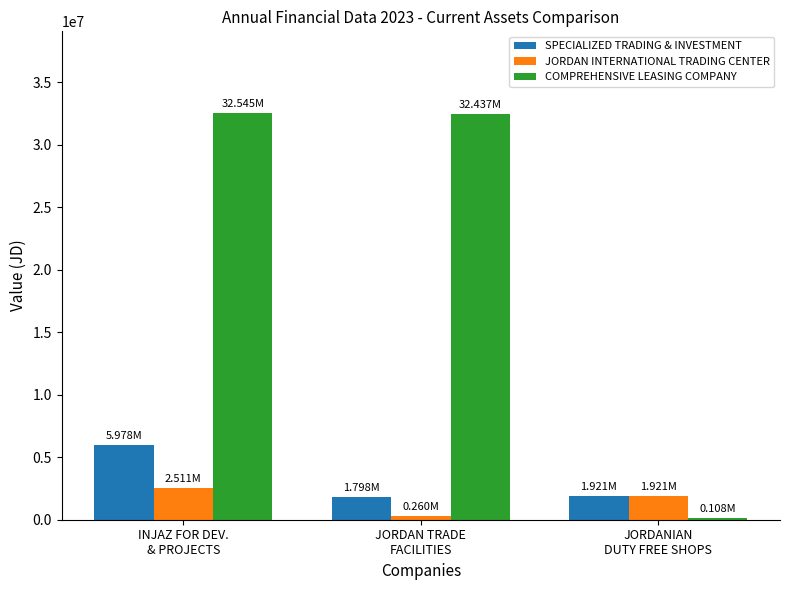

What is the sum of all JORDAN INTERNATIONAL TRADING CENTER values?

4692602